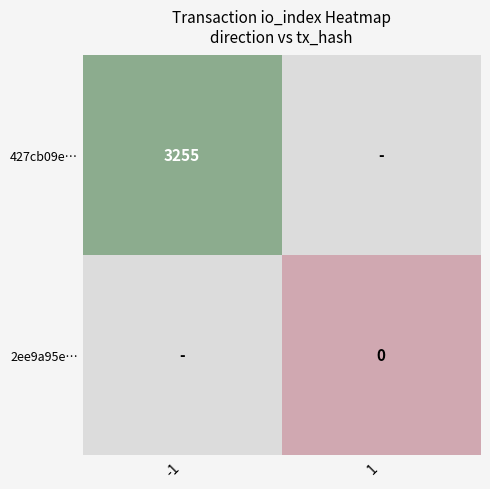

Which category has the lowest value in the 427cb09e… series?

-1